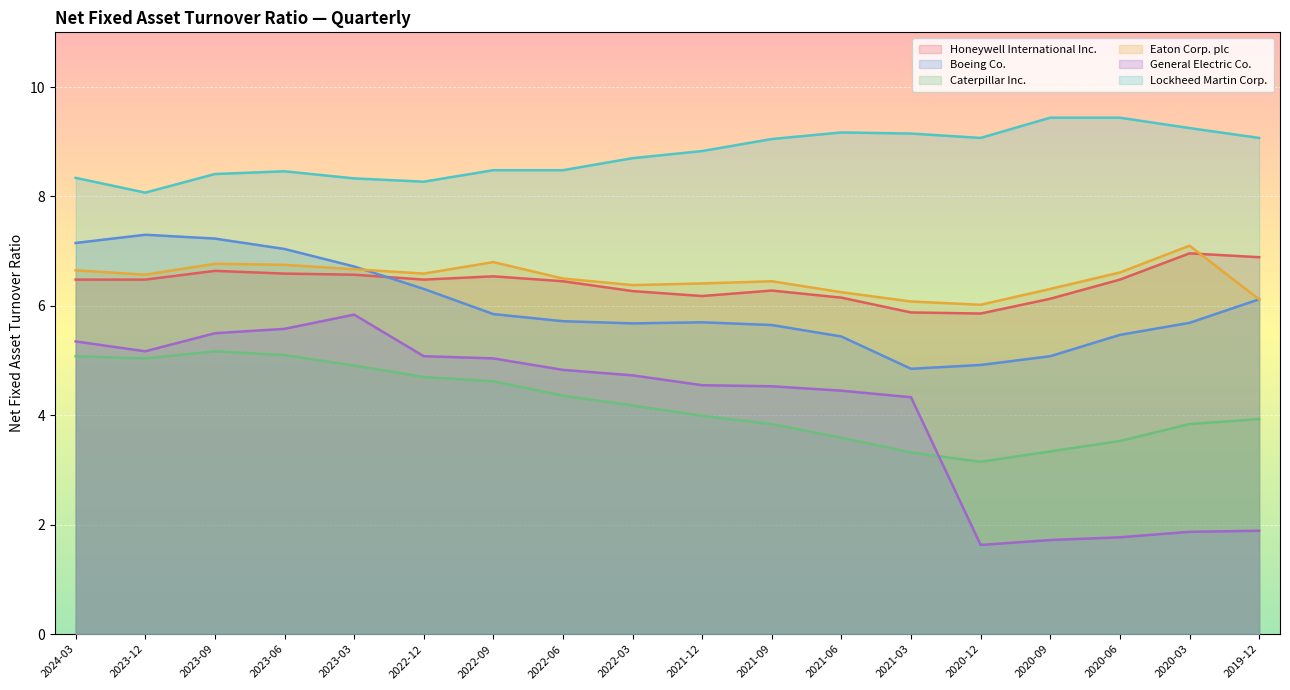

What is the difference between the maximum and second lowest values in the Lockheed Martin Corp. series?

1.2